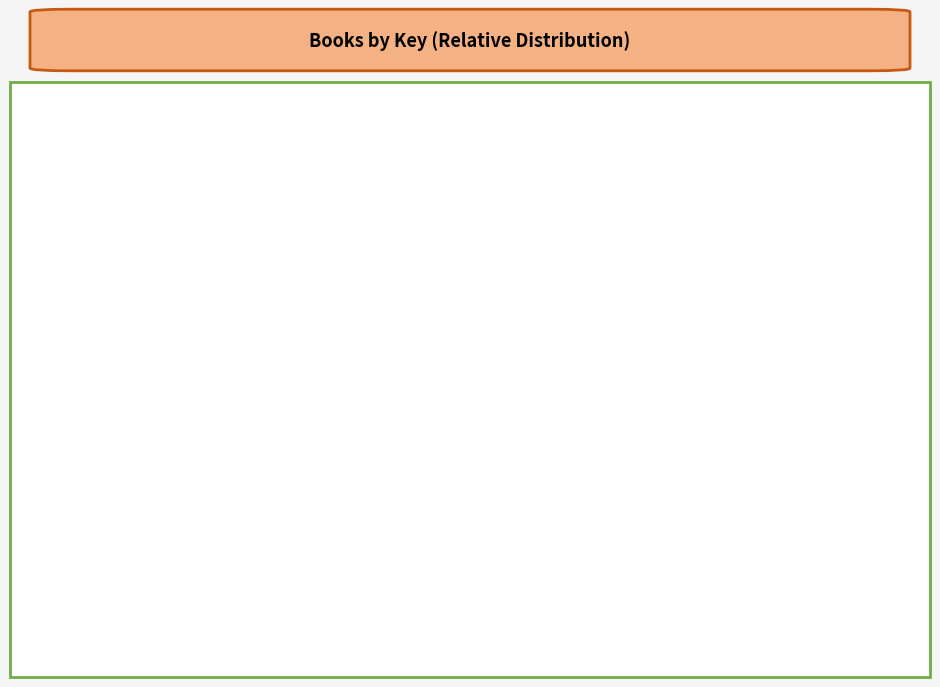

How many segments does this pie chart have?

8